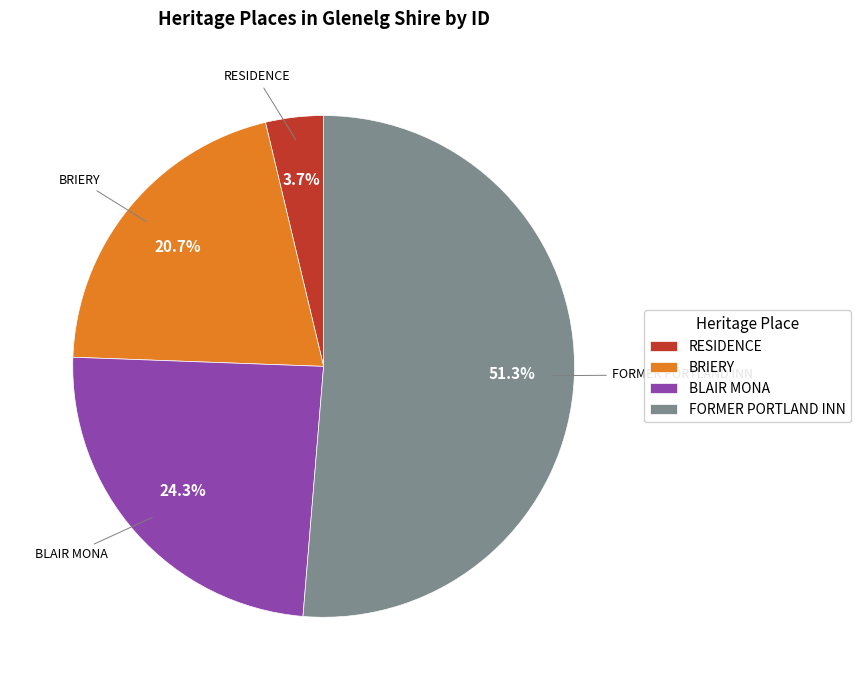

Approximately how many times larger is the value at RESIDENCE compared to BRIERY?

0.2